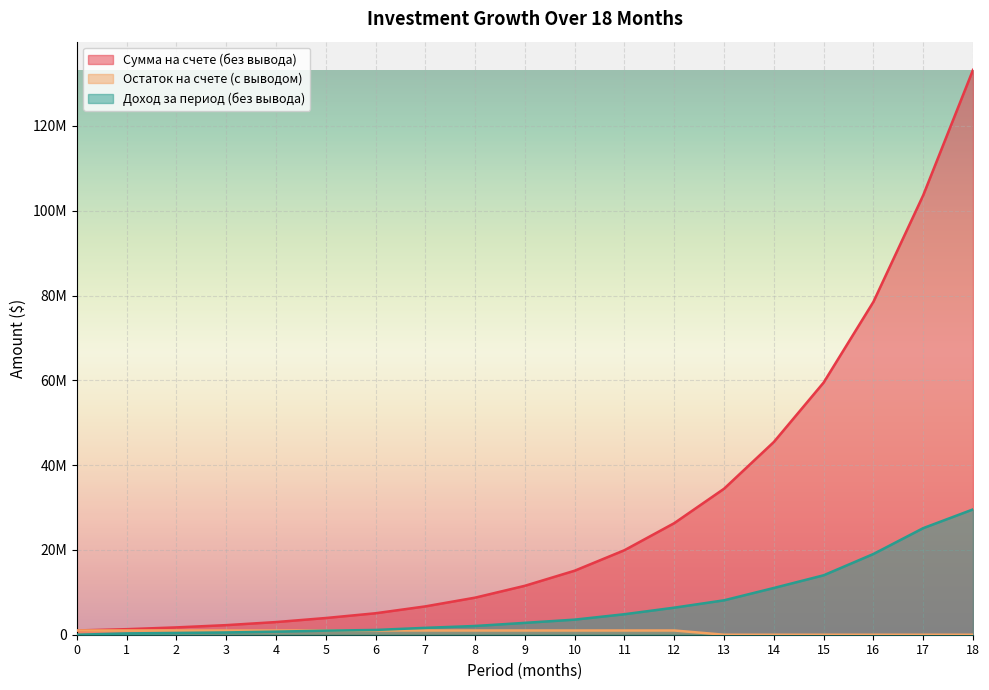

What is the difference between the maximum and minimum values in the Сумма на счете (без вывода) series?

132222250.3